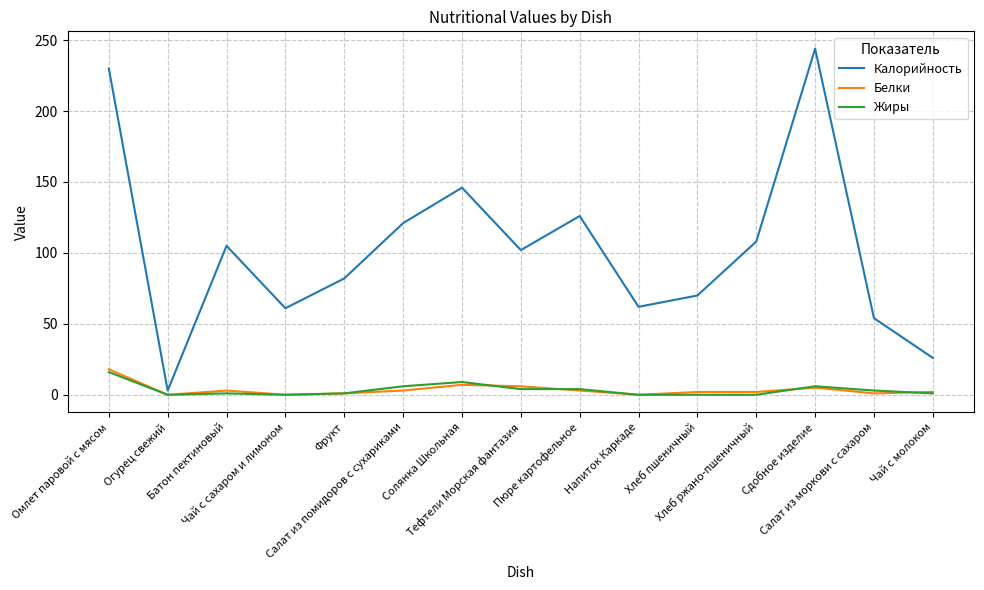

What is the greatest value displayed?

244